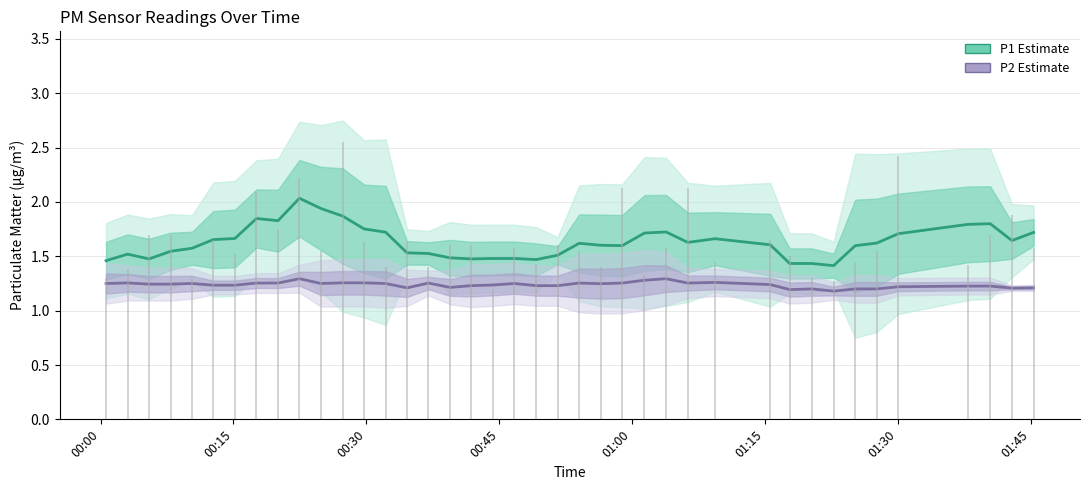

What are all the series names shown in the legend?

P1 (Estimate), P2 (Estimate)